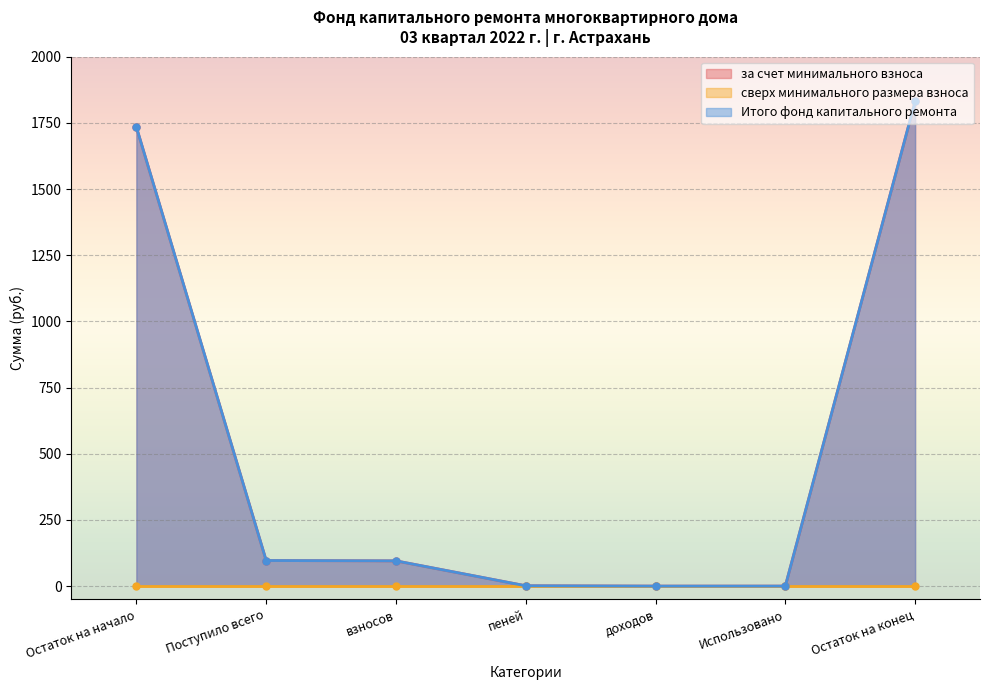

True or false: Итого фонд капитального ремонта has a value of 1734.3 at Остаток на начало.

True